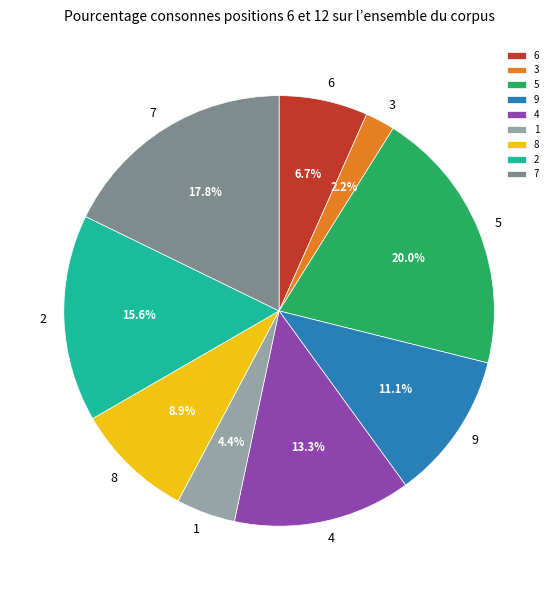

How many slices are in this pie chart?

9